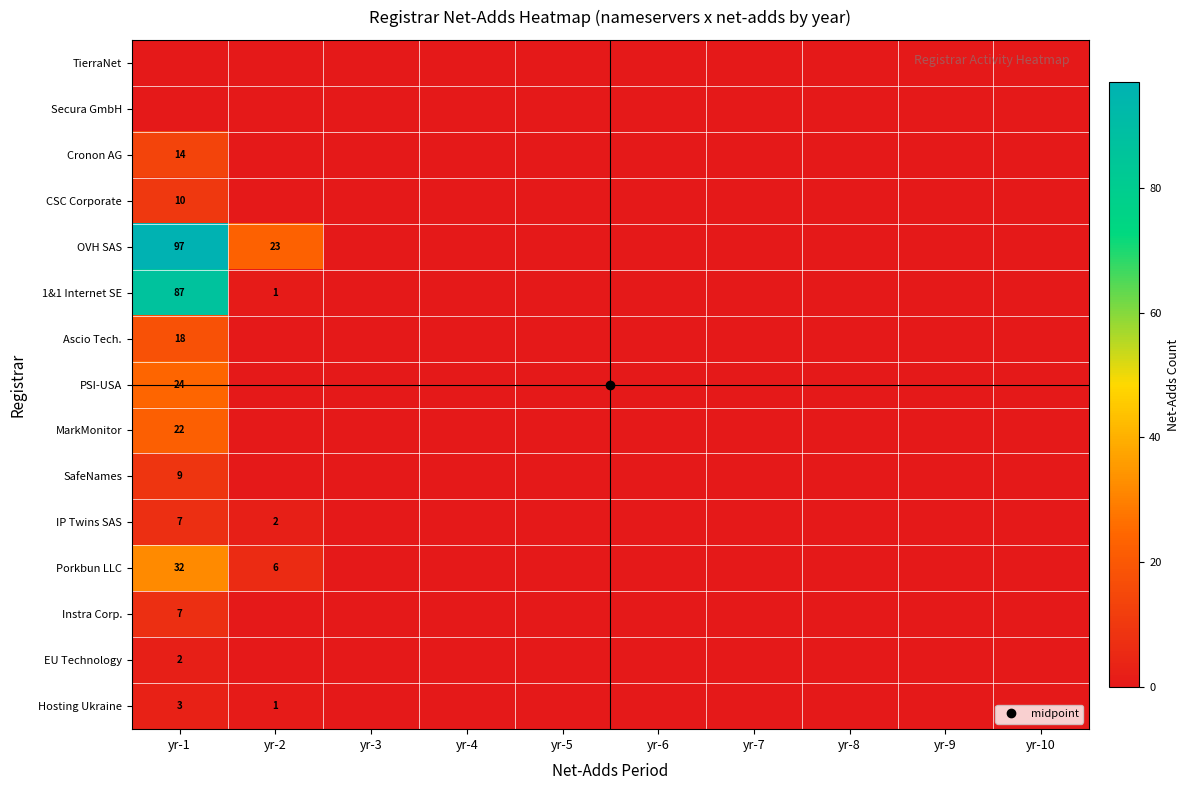

Where is Ascio Tech. nearest to the value 9?

yr-1